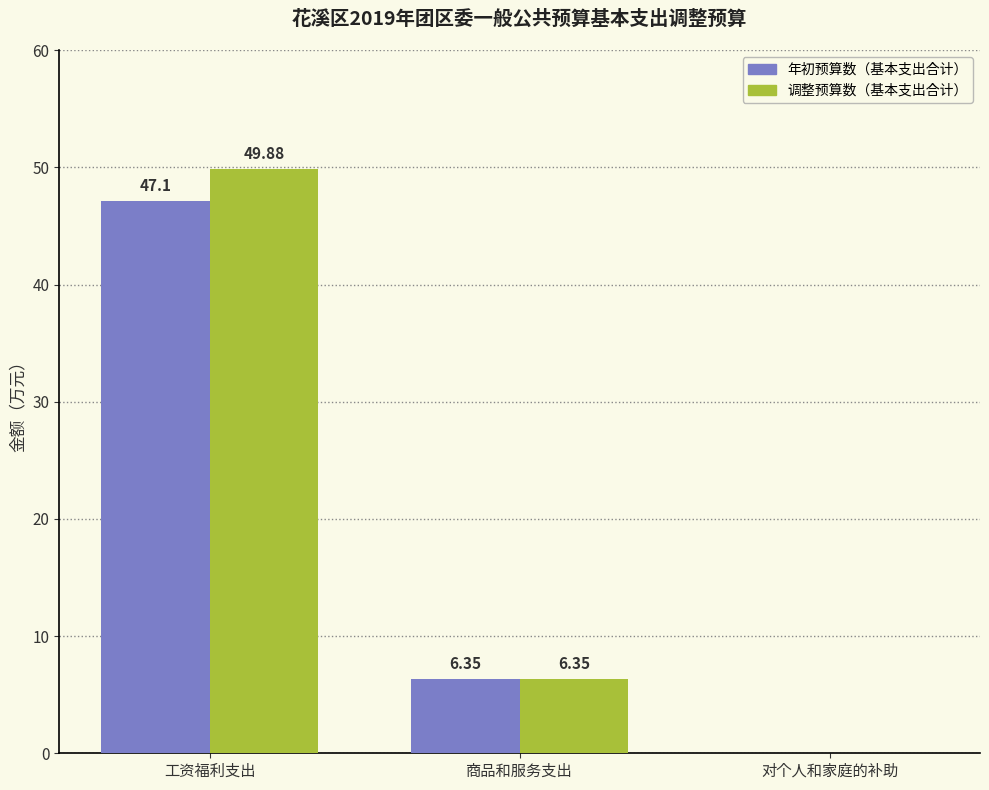

Which series has the largest range (max minus min)?

调整预算数（基本支出合计）